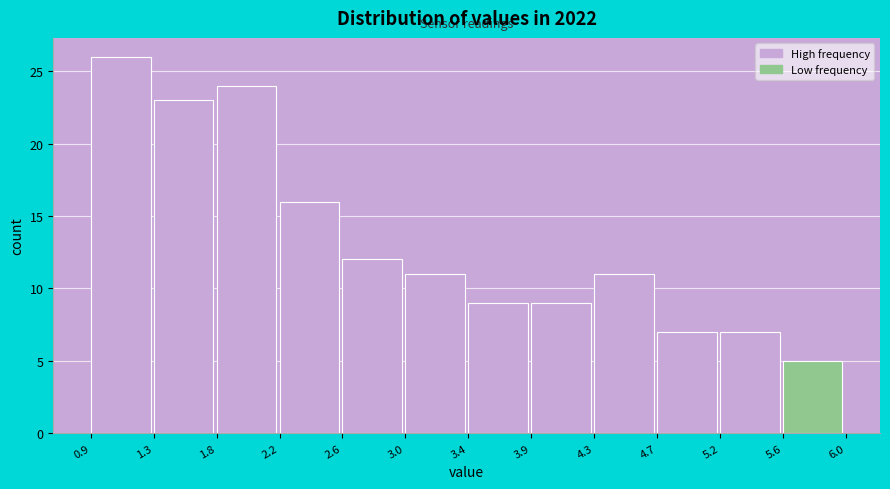

Over which range of the x-axis is the bar tallest?

0.9 to 1.3